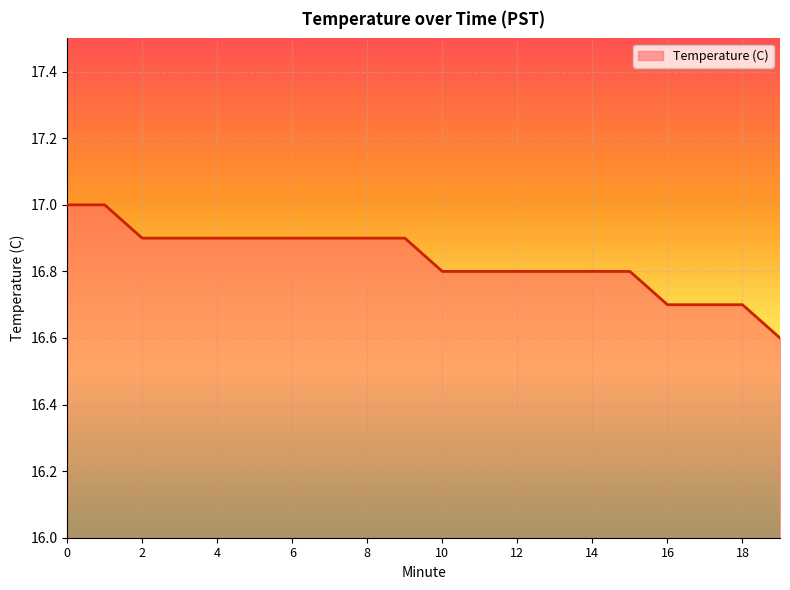

What is the maximum value shown in the chart?

17.0